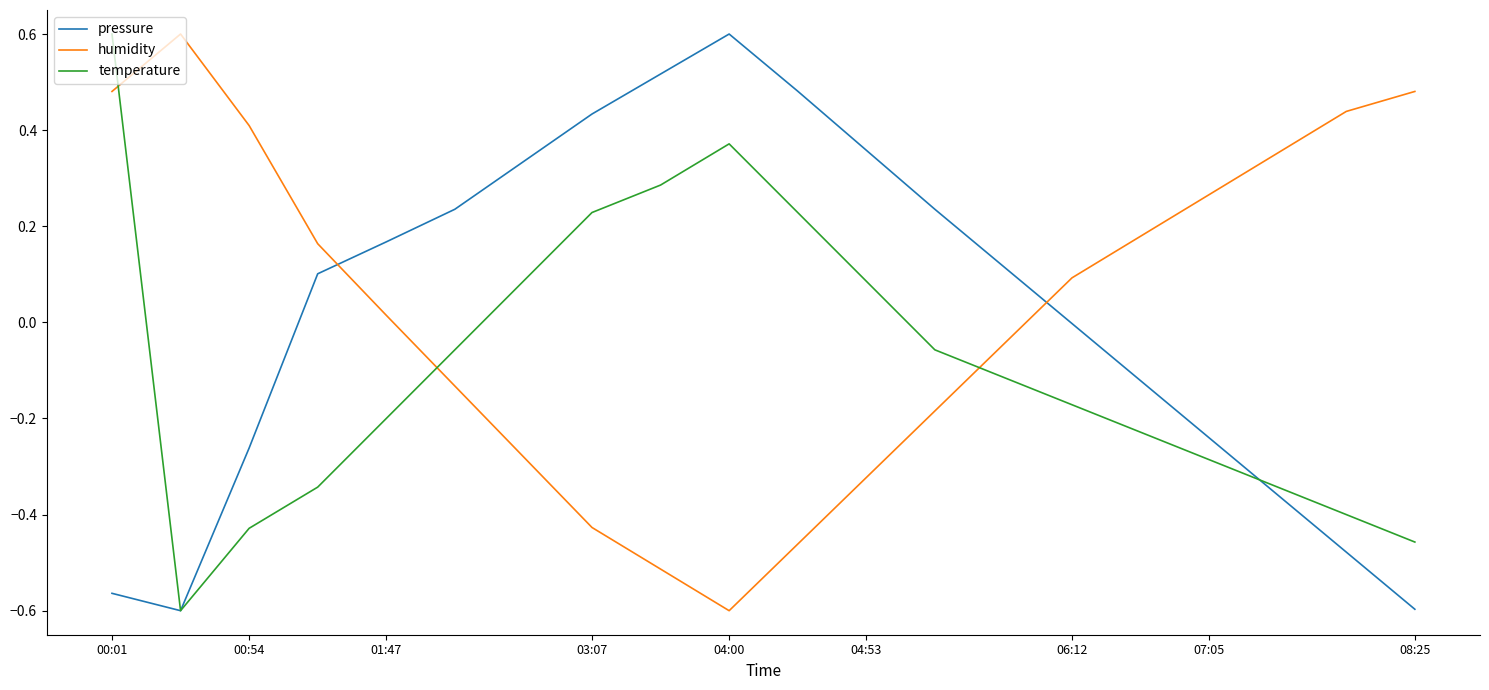

How many lines are shown in the chart?

3